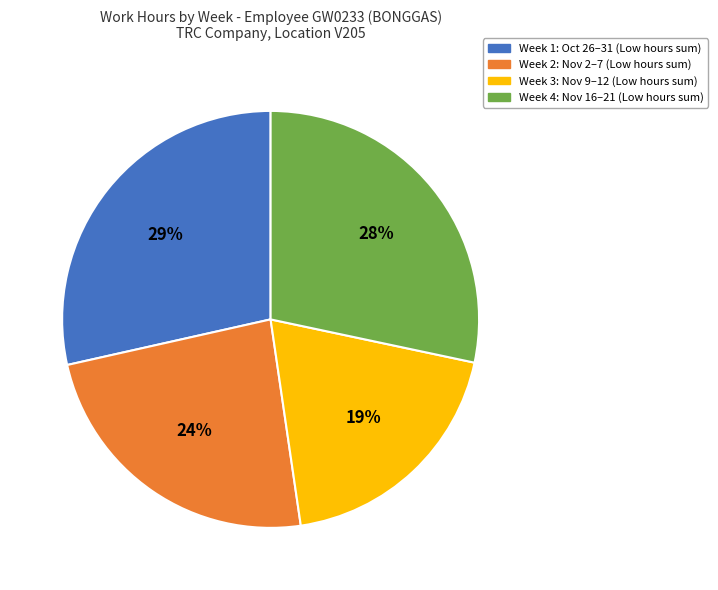

How many segments does this pie chart have?

4